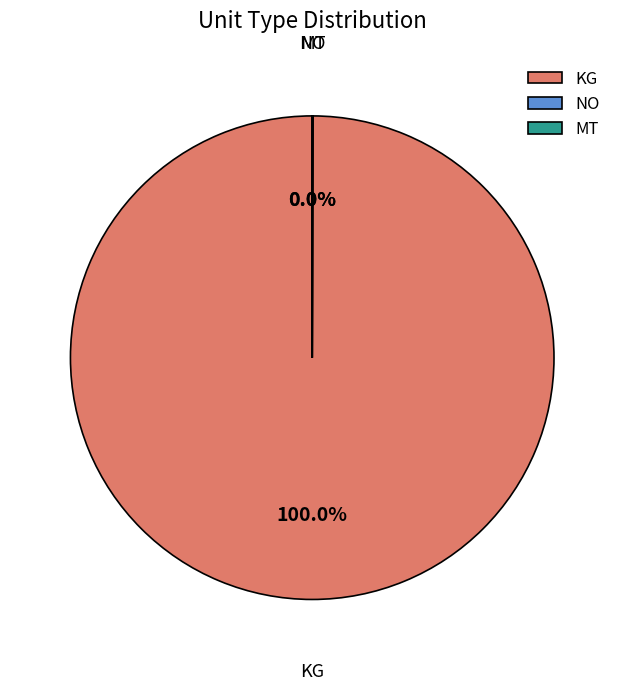

To the nearest percent, what is the difference between the largest and smallest slice percentages?

100%